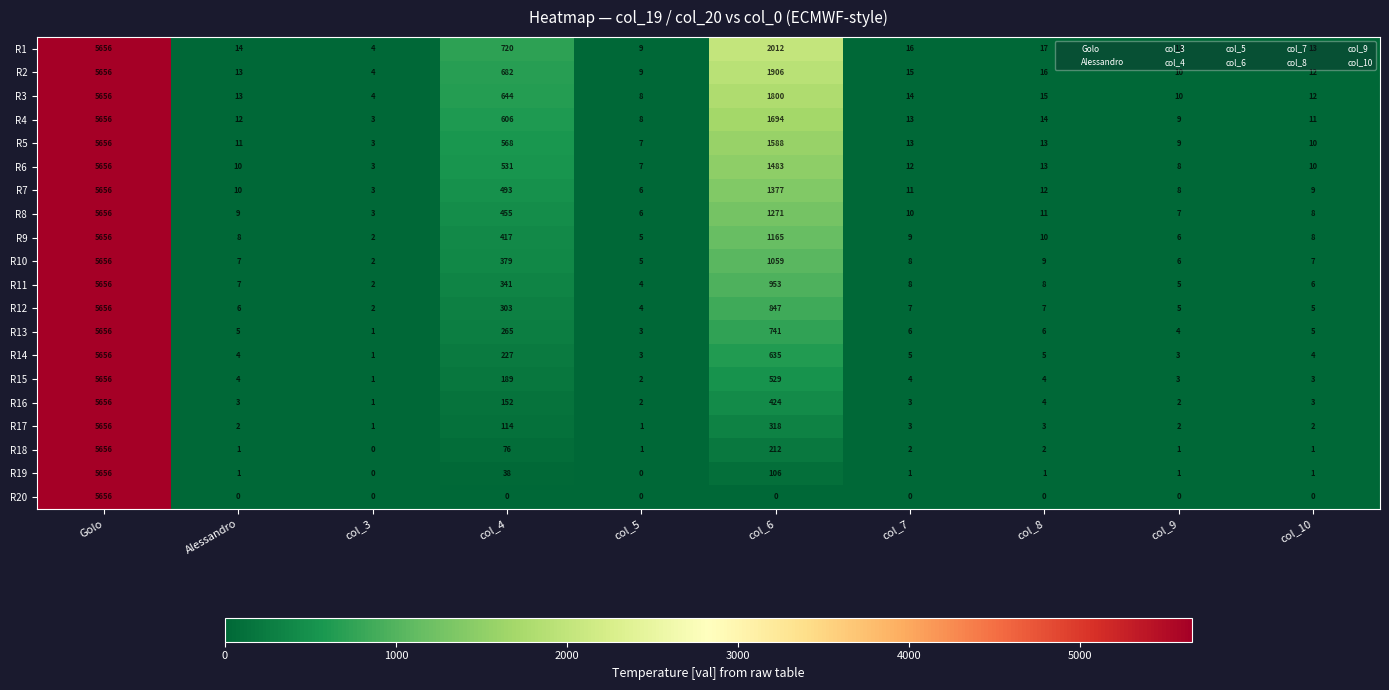

Count the number of data series in this chart.

20